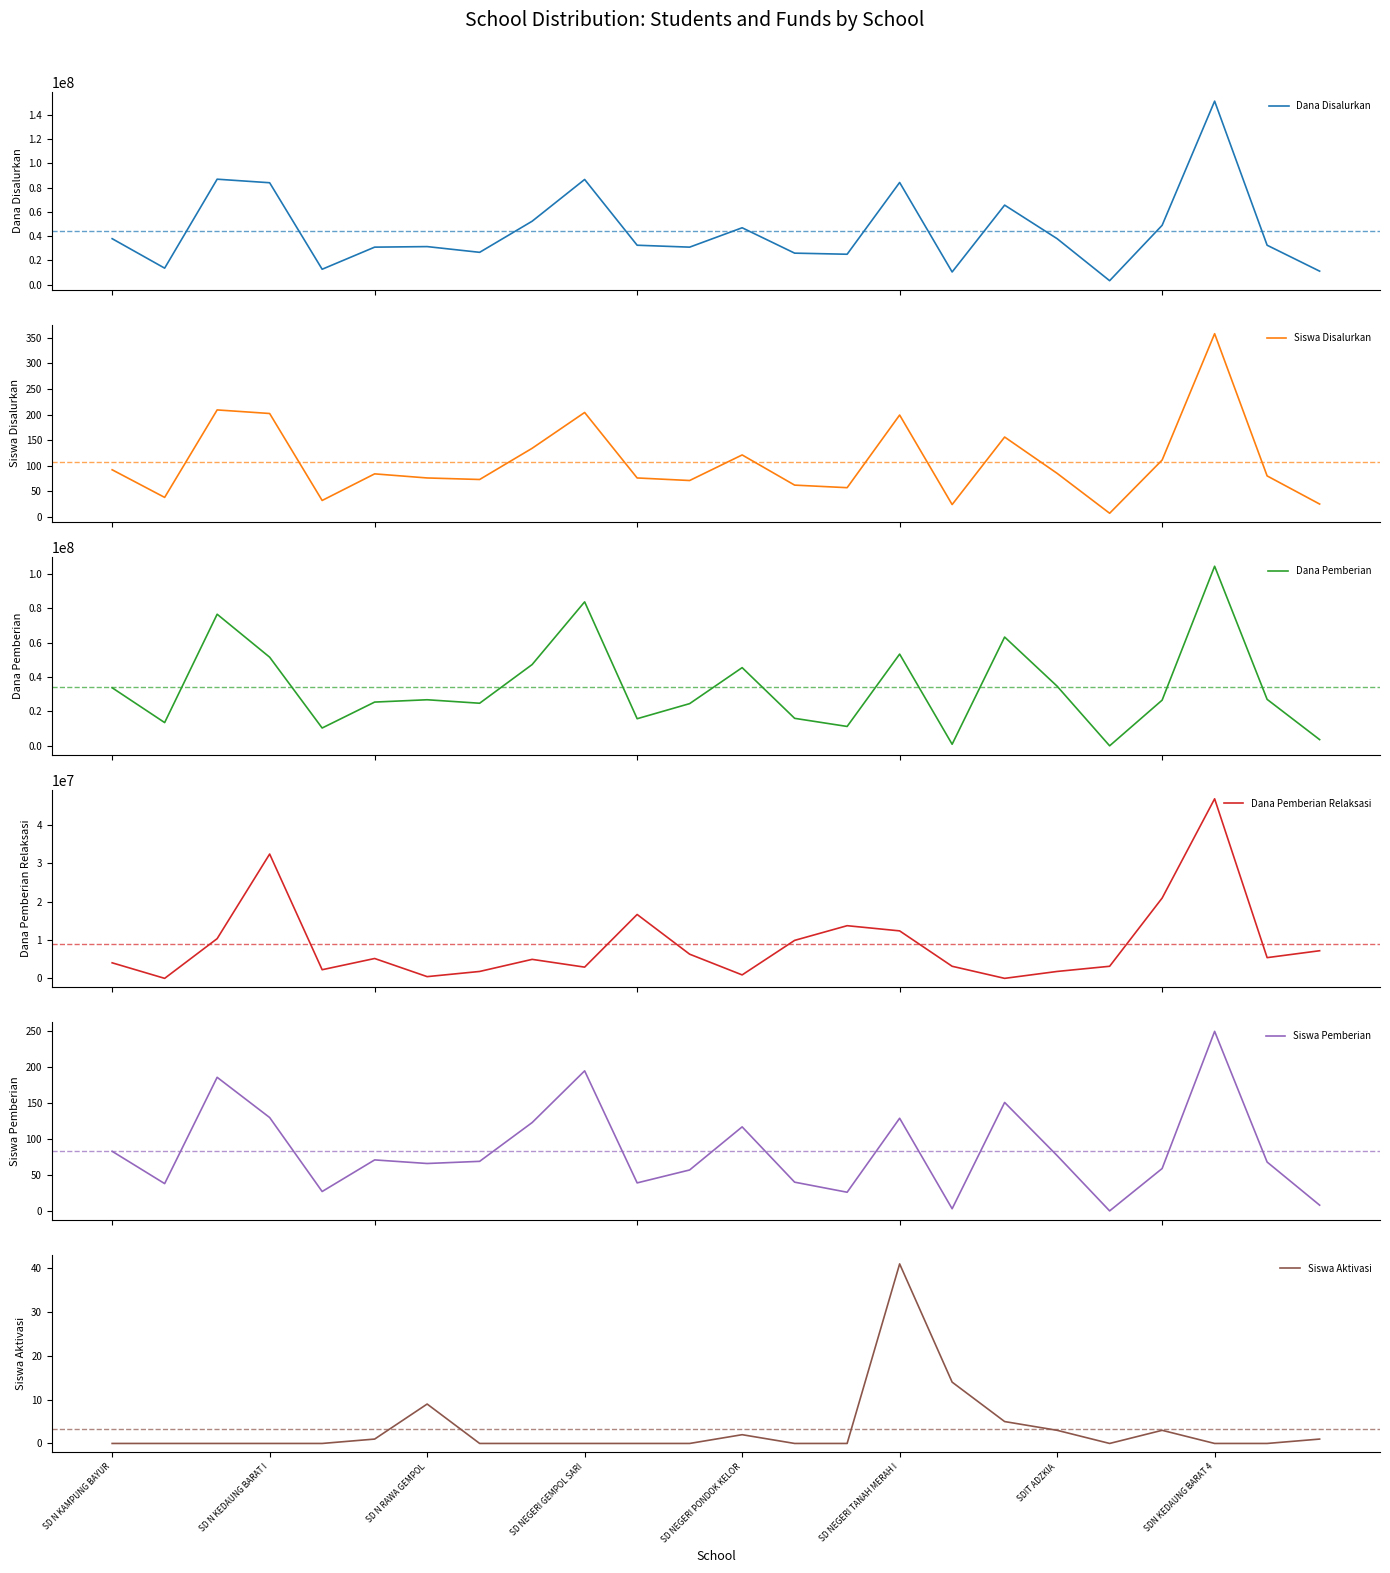

What is the highest value of the Dana Disalurkan series?

151200000